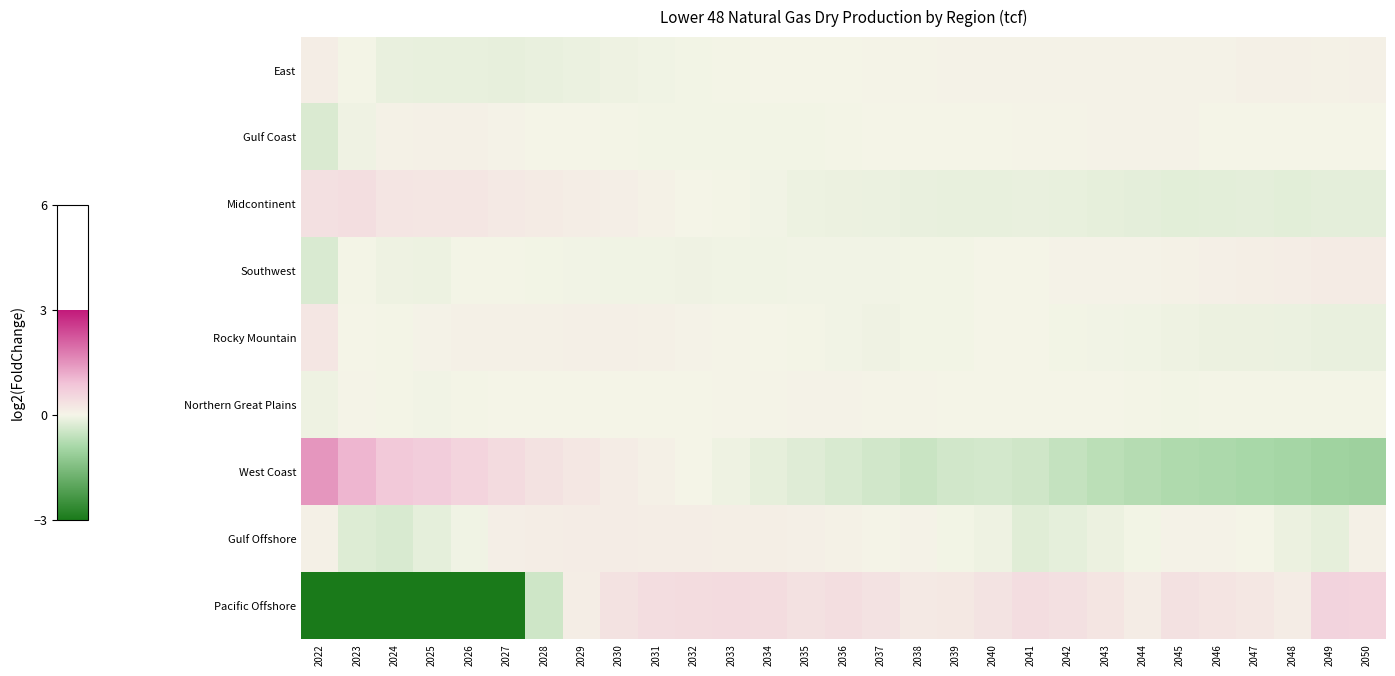

Reading left to right, what are all the values shown in this chart?

East: 2022=0.2	2023=-0.0	2024=-0.1	2025=-0.1	2026=-0.1	2027=-0.2	2028=-0.1	2029=-0.1	2030=-0.1	2031=-0.1	2032=-0.0	2033=-0.0	2034=-0.0	2035=0.0	2036=0.0	2037=0.0	2038=0.0	2039=0.0	2040=0.0	2041=0.0	2042=0.1	2043=0.1	2044=0.1	2045=0.1	2046=0.1	2047=0.1	2048=0.1	2049=0.1	2050=0.1
Gulf Coast: 2022=-0.3	2023=-0.1	2024=0.1	2025=0.1	2026=0.1	2027=0.0	2028=0.0	2029=-0.0	2030=-0.0	2031=-0.0	2032=-0.0	2033=-0.0	2034=-0.0	2035=-0.0	2036=-0.0	2037=-0.0	2038=0.0	2039=0.0	2040=0.0	2041=0.0	2042=0.0	2043=0.1	2044=0.0	2045=0.0	2046=0.0	2047=0.0	2048=0.0	2049=0.0	2050=0.0
Midcontinent: 2022=0.4	2023=0.4	2024=0.3	2025=0.3	2026=0.3	2027=0.2	2028=0.2	2029=0.1	2030=0.1	2031=0.1	2032=0.0	2033=-0.0	2034=-0.0	2035=-0.1	2036=-0.1	2037=-0.1	2038=-0.1	2039=-0.1	2040=-0.1	2041=-0.1	2042=-0.1	2043=-0.2	2044=-0.2	2045=-0.2	2046=-0.2	2047=-0.2	2048=-0.2	2049=-0.2	2050=-0.2
Southwest: 2022=-0.3	2023=-0.0	2024=-0.1	2025=-0.1	2026=-0.0	2027=-0.0	2028=-0.0	2029=-0.0	2030=-0.1	2031=-0.0	2032=-0.1	2033=-0.1	2034=-0.1	2035=-0.0	2036=-0.0	2037=-0.0	2038=-0.0	2039=-0.0	2040=0.0	2041=0.0	2042=0.0	2043=0.0	2044=0.1	2045=0.1	2046=0.1	2047=0.1	2048=0.2	2049=0.2	2050=0.2
Rocky Mountain: 2022=0.3	2023=0.0	2024=-0.0	2025=0.0	2026=0.1	2027=0.1	2028=0.1	2029=0.1	2030=0.1	2031=0.1	2032=0.0	2033=0.0	2034=0.0	2035=-0.0	2036=-0.0	2037=-0.1	2038=-0.0	2039=-0.0	2040=-0.0	2041=-0.0	2042=-0.0	2043=-0.0	2044=-0.1	2045=-0.1	2046=-0.1	2047=-0.1	2048=-0.1	2049=-0.1	2050=-0.1
Northern Great Plains: 2022=-0.1	2023=0.0	2024=-0.0	2025=-0.0	2026=-0.0	2027=-0.0	2028=-0.0	2029=0.0	2030=0.0	2031=-0.0	2032=0.0	2033=0.0	2034=0.0	2035=0.0	2036=0.0	2037=0.0	2038=0.0	2039=0.0	2040=0.0	2041=0.0	2042=0.0	2043=-0.0	2044=-0.0	2045=-0.0	2046=-0.0	2047=-0.0	2048=-0.0	2049=-0.0	2050=-0.0
West Coast: 2022=1.5	2023=1.1	2024=0.8	2025=0.7	2026=0.6	2027=0.5	2028=0.4	2029=0.3	2030=0.2	2031=0.1	2032=-0.0	2033=-0.1	2034=-0.2	2035=-0.2	2036=-0.3	2037=-0.4	2038=-0.5	2039=-0.4	2040=-0.4	2041=-0.4	2042=-0.6	2043=-0.7	2044=-0.7	2045=-0.8	2046=-0.8	2047=-0.9	2048=-0.9	2049=-1.0	2050=-1.0
Gulf Offshore: 2022=0.1	2023=-0.3	2024=-0.3	2025=-0.2	2026=-0.1	2027=0.1	2028=0.1	2029=0.2	2030=0.2	2031=0.1	2032=0.1	2033=0.1	2034=0.1	2035=0.1	2036=0.1	2037=0.0	2038=0.0	2039=-0.0	2040=-0.1	2041=-0.2	2042=-0.2	2043=-0.1	2044=-0.0	2045=0.0	2046=0.0	2047=0.0	2048=-0.1	2049=-0.2	2050=0.1
Pacific Offshore: 2022=-4.2	2023=-5.4	2024=-5.5	2025=-5.6	2026=-5.7	2027=-5.8	2028=-0.5	2029=0.1	2030=0.3	2031=0.4	2032=0.4	2033=0.5	2034=0.4	2035=0.4	2036=0.4	2037=0.3	2038=0.2	2039=0.2	2040=0.3	2041=0.4	2042=0.4	2043=0.3	2044=0.2	2045=0.4	2046=0.3	2047=0.2	2048=0.2	2049=0.6	2050=0.6